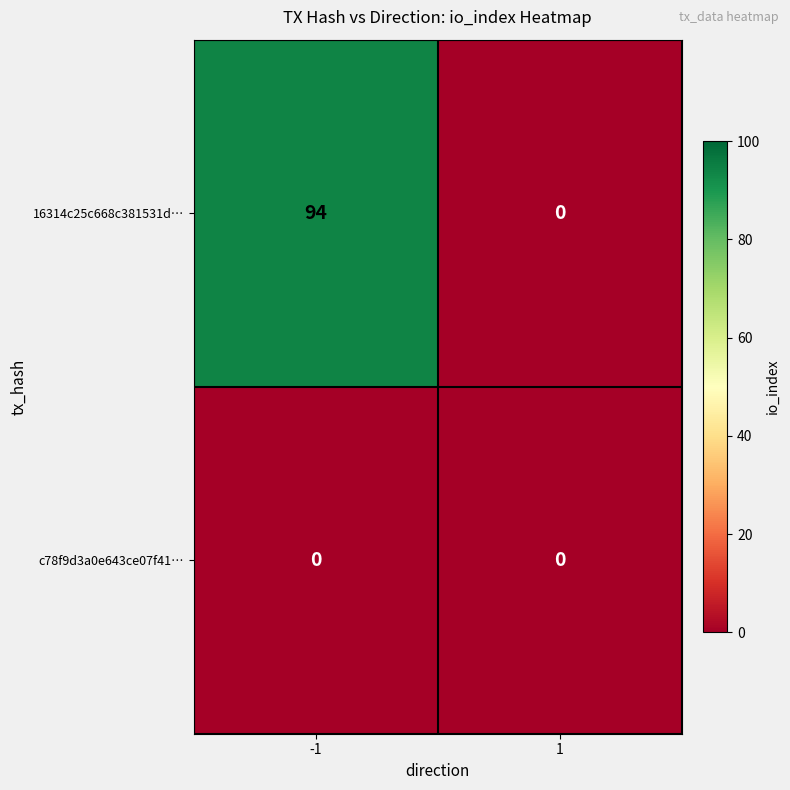

Reading right to left, what are all the values shown in this chart?

16314c25c668c381531d…: 0	94
c78f9d3a0e643ce07f41…: 0	0